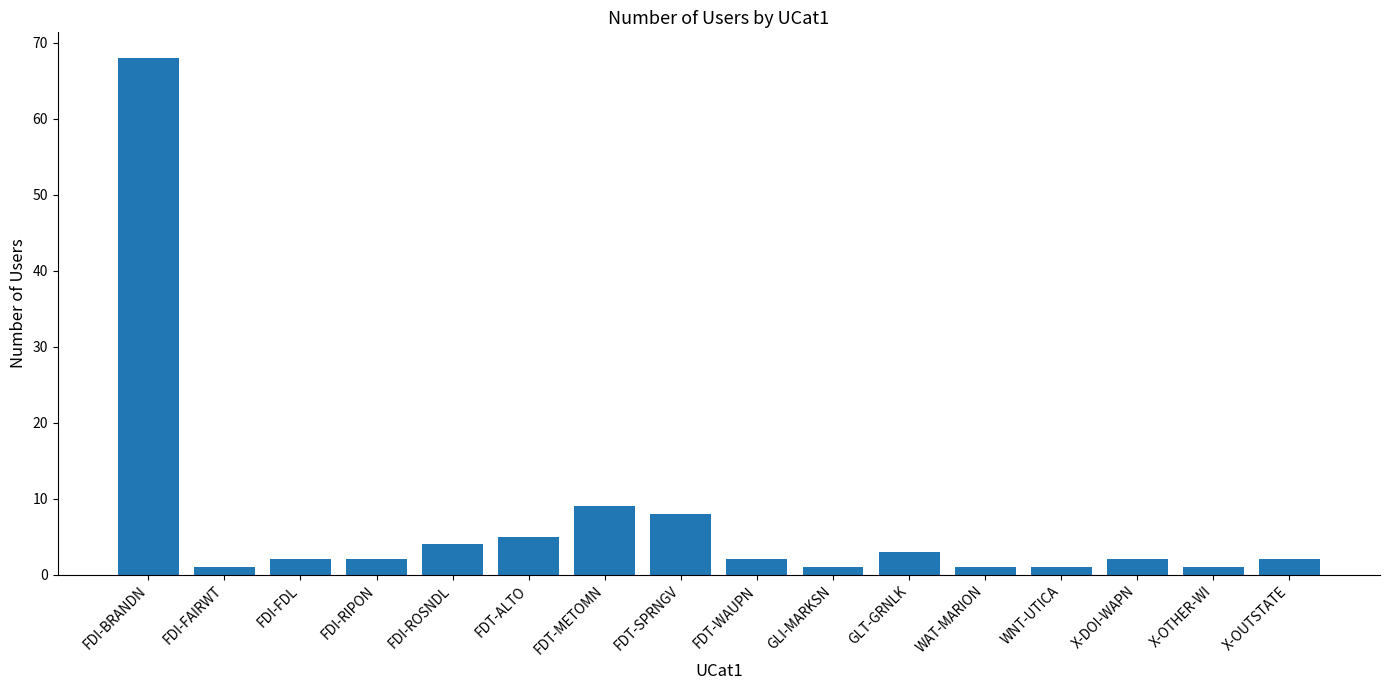

Does the chart contain any negative values?

No